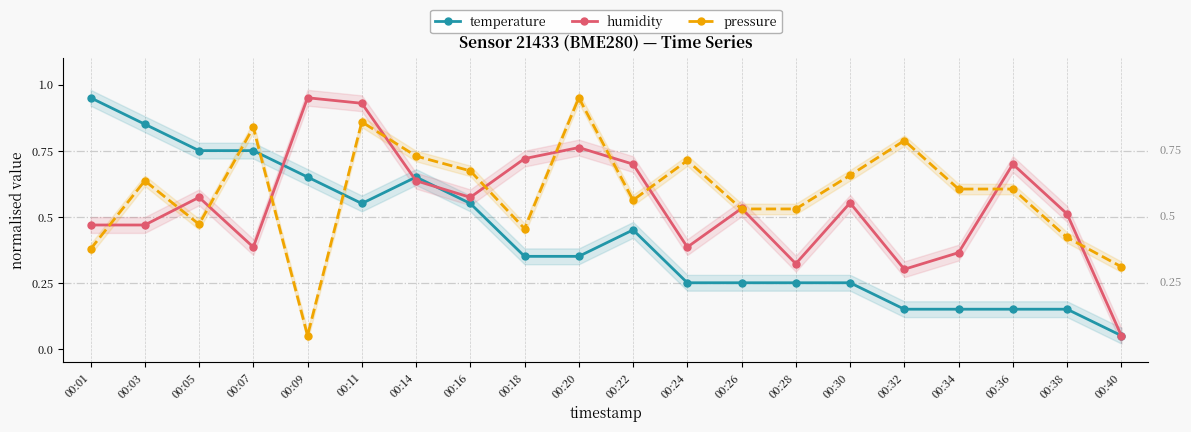

Where is pressure nearest to the value 0?

00:09